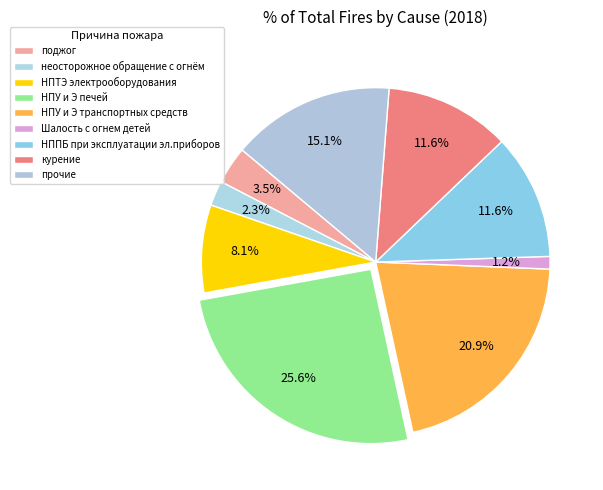

To the nearest percent, what is the average slice percentage?

11%